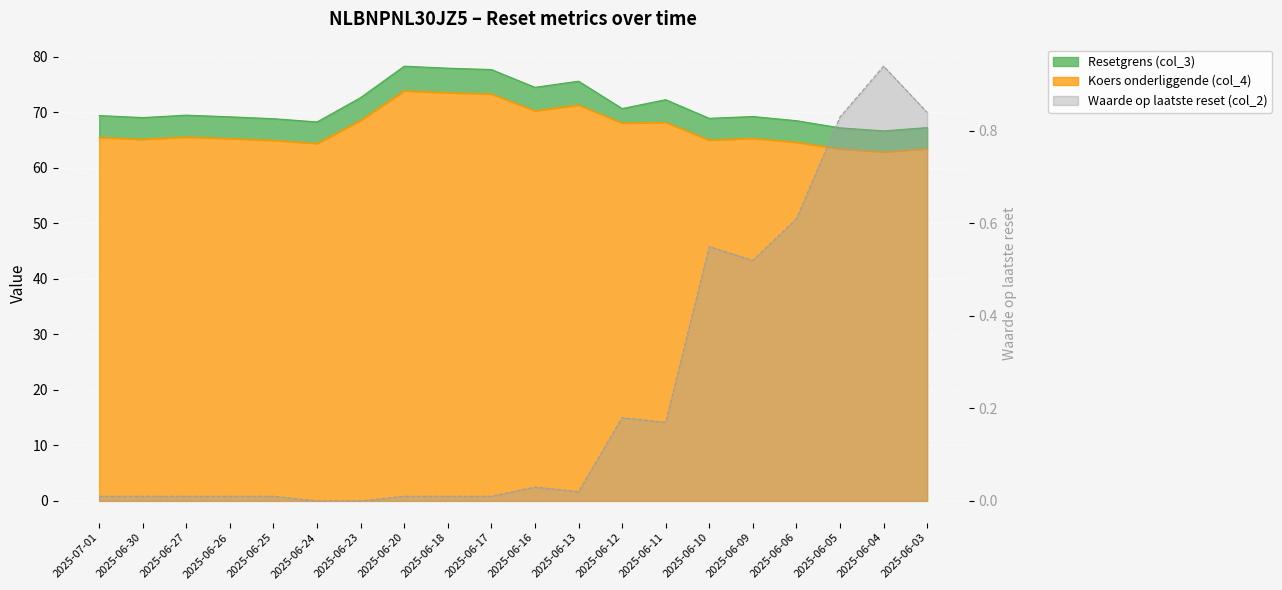

What is the difference between the second highest and second lowest values in the Waarde op laatste reset (col_2) series?

0.8